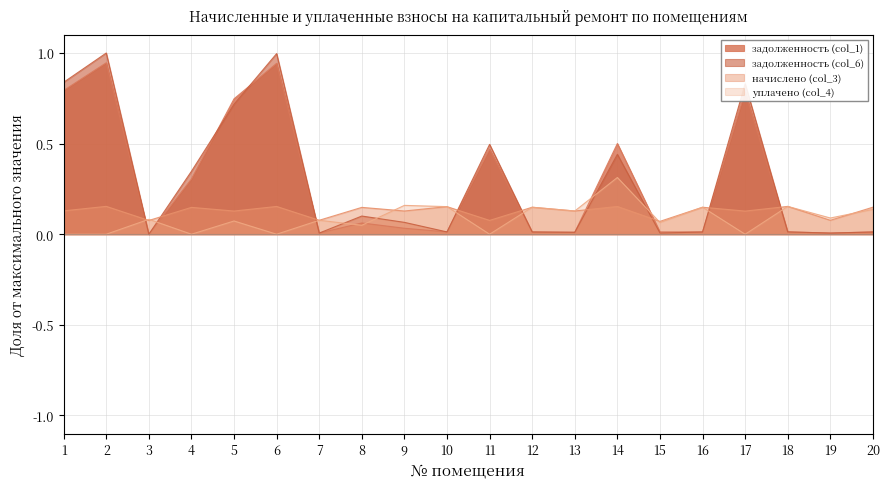

Where is the first local maximum for уплачено (col_4)?

3